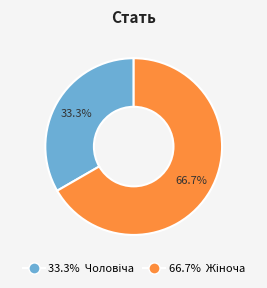

How many segments does this pie chart have?

2